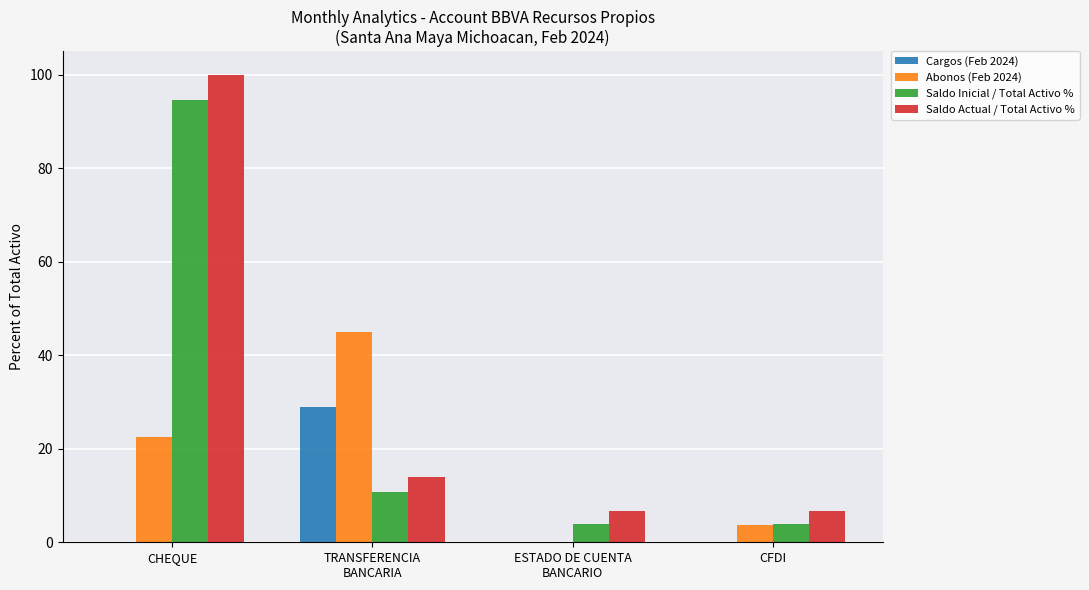

At which category is the sum across all series the highest?

CHEQUE